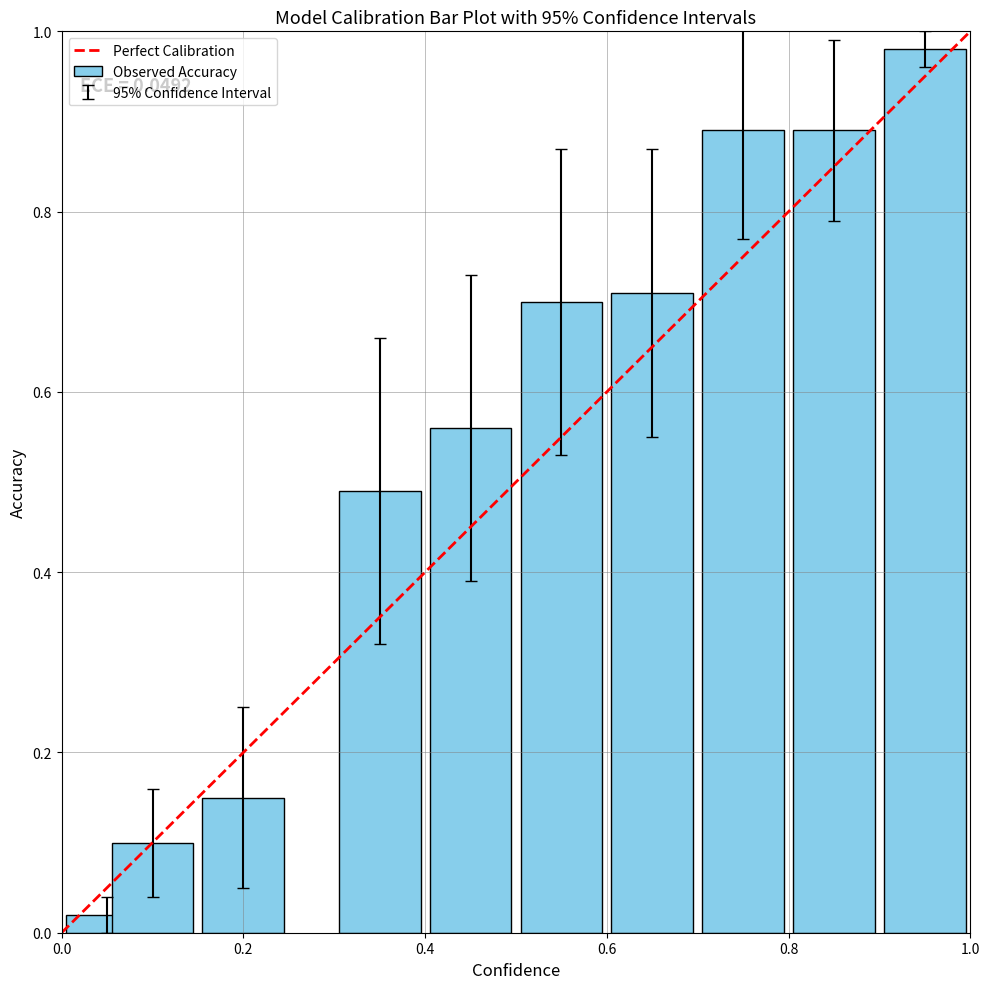

What is the sum of all values?

5.5